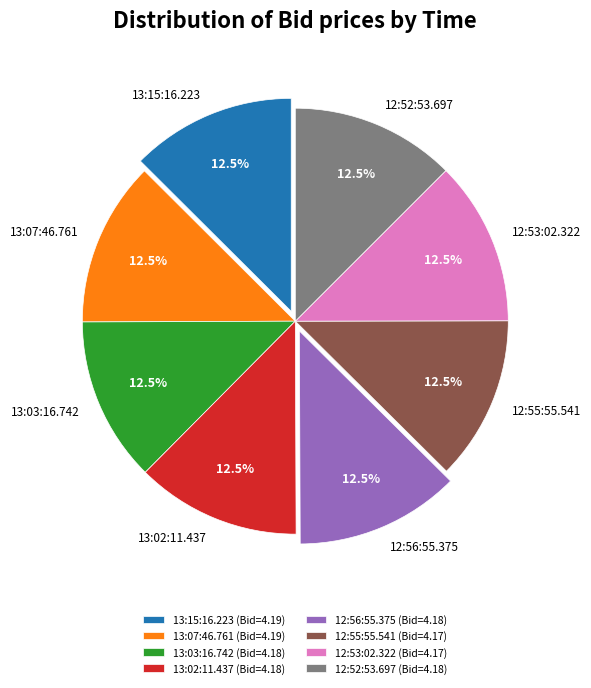

What percentage is NOT represented by 13:07:46.761?

87.5%